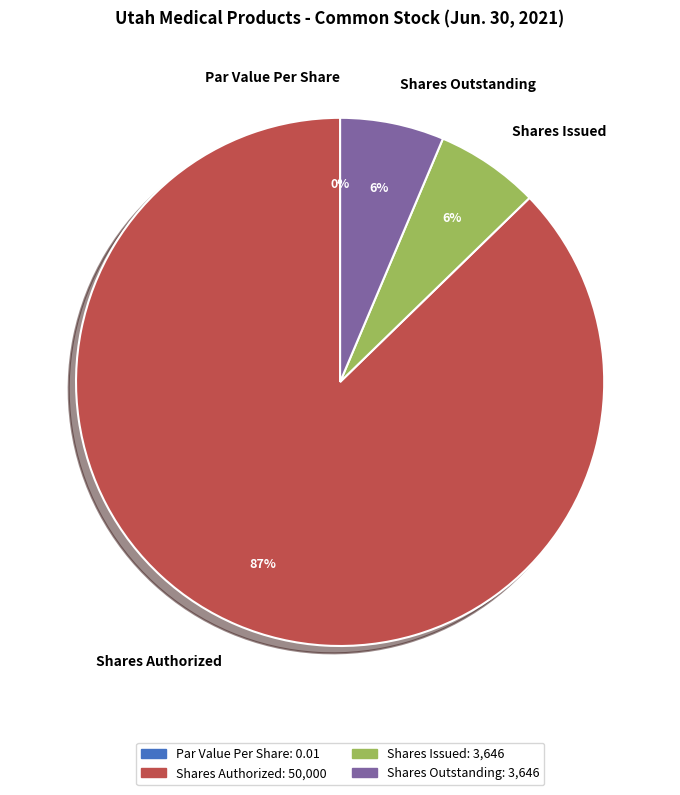

Combined, do Shares Outstanding and Shares Issued account for over 50%?

No